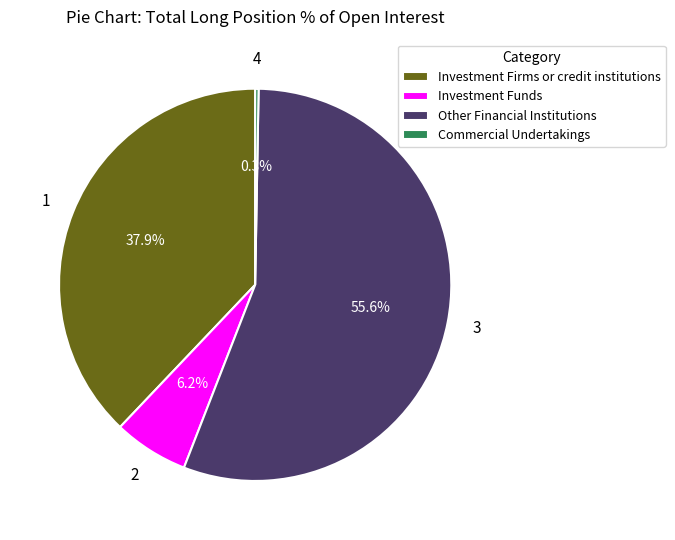

What is the largest slice in the pie chart?

Other Financial Institutions